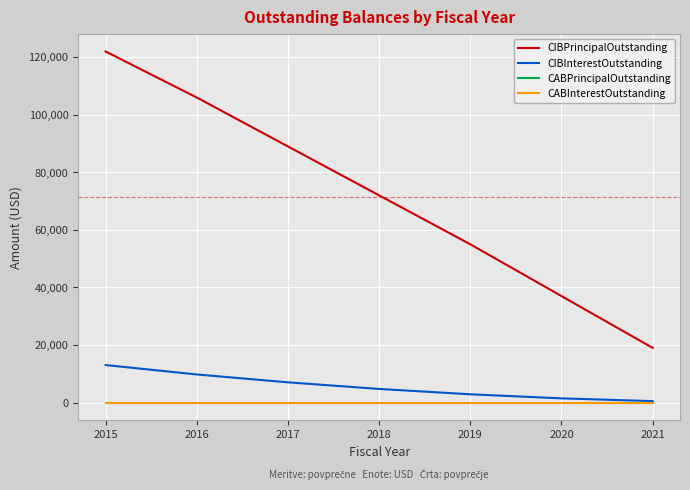

Reading left to right, transcribe all the data shown in this chart.

CIBPrincipalOutstanding: 2015=122000.0	2016=106000.0	2017=89000.0	2018=72000.0	2019=55000.0	2020=37000.0	2021=19000.0
CIBInterestOutstanding: 2015=13022.4	2016=9752.4	2017=7017.6	2018=4721.4	2019=2863.8	2020=1444.8	2021=490.2
CABPrincipalOutstanding: 2015=0.0	2016=0.0	2017=0.0	2018=0.0	2019=0.0	2020=0.0	2021=0.0
CABInterestOutstanding: 2015=0.0	2016=0.0	2017=0.0	2018=0.0	2019=0.0	2020=0.0	2021=0.0